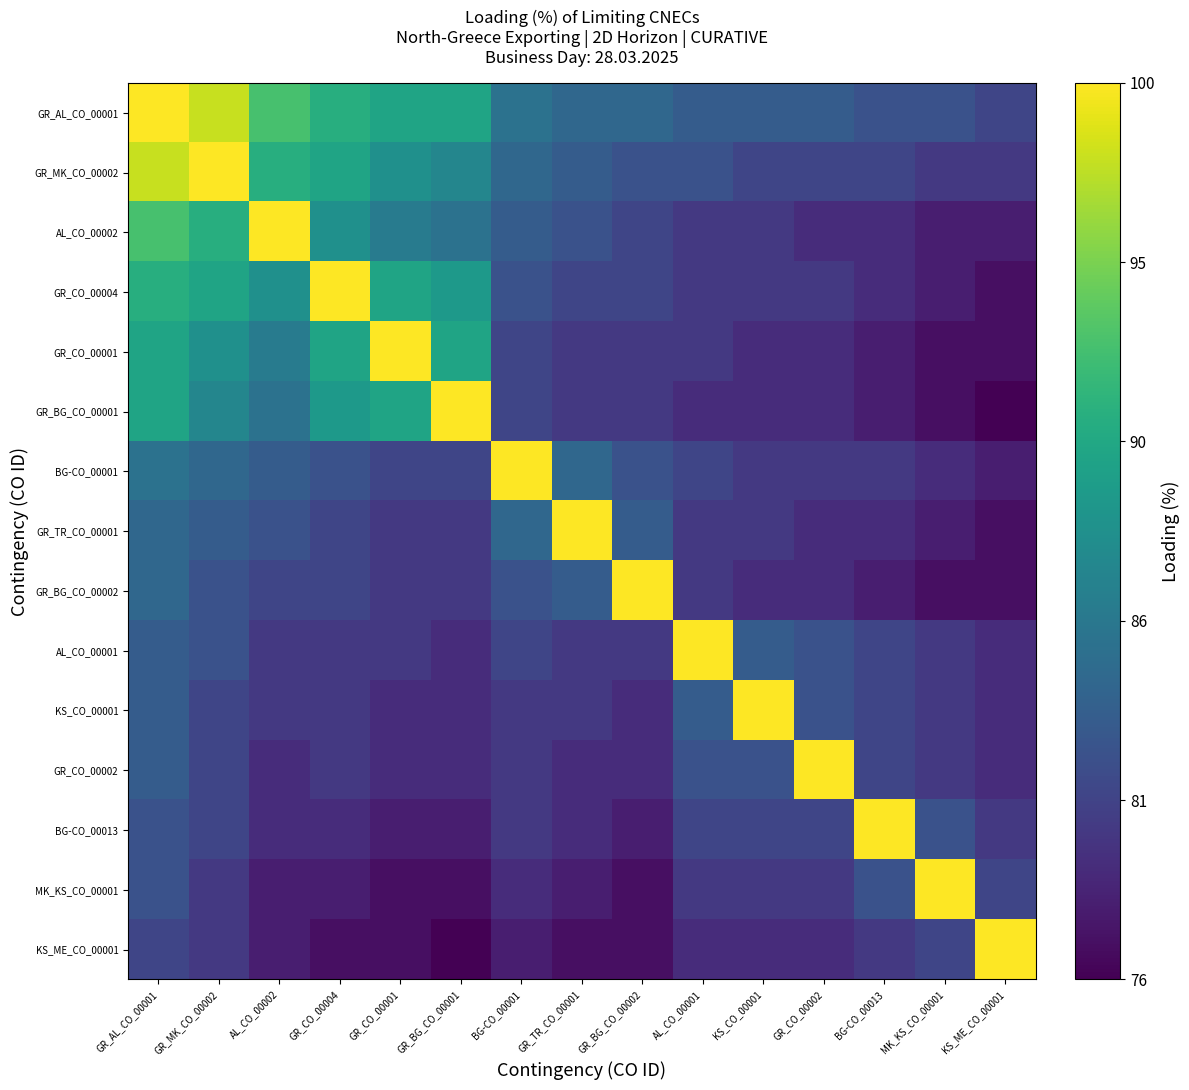

Reading right to left, transcribe all the data shown in this chart.

GR_AL_CO_00001: KS_ME_CO_00001=0.2	MK_KS_CO_00001=0.2	BG-CO_00013=0.2	GR_CO_00002=0.3	KS_CO_00001=0.3	AL_CO_00001=0.3	GR_BG_CO_00002=0.3	GR_TR_CO_00001=0.3	BG-CO_00001=0.4	GR_BG_CO_00001=0.6	GR_CO_00001=0.6	GR_CO_00004=0.6	AL_CO_00002=0.7	GR_MK_CO_00002=0.9	GR_AL_CO_00001=1.0
GR_MK_CO_00002: KS_ME_CO_00001=0.2	MK_KS_CO_00001=0.2	BG-CO_00013=0.2	GR_CO_00002=0.2	KS_CO_00001=0.2	AL_CO_00001=0.2	GR_BG_CO_00002=0.2	GR_TR_CO_00001=0.3	BG-CO_00001=0.3	GR_BG_CO_00001=0.5	GR_CO_00001=0.5	GR_CO_00004=0.6	AL_CO_00002=0.6	GR_MK_CO_00002=1.0	GR_AL_CO_00001=0.9
AL_CO_00002: KS_ME_CO_00001=0.1	MK_KS_CO_00001=0.1	BG-CO_00013=0.1	GR_CO_00002=0.1	KS_CO_00001=0.2	AL_CO_00001=0.2	GR_BG_CO_00002=0.2	GR_TR_CO_00001=0.2	BG-CO_00001=0.3	GR_BG_CO_00001=0.4	GR_CO_00001=0.4	GR_CO_00004=0.5	AL_CO_00002=1.0	GR_MK_CO_00002=0.6	GR_AL_CO_00001=0.7
GR_CO_00004: KS_ME_CO_00001=0.0	MK_KS_CO_00001=0.1	BG-CO_00013=0.1	GR_CO_00002=0.2	KS_CO_00001=0.2	AL_CO_00001=0.2	GR_BG_CO_00002=0.2	GR_TR_CO_00001=0.2	BG-CO_00001=0.2	GR_BG_CO_00001=0.5	GR_CO_00001=0.6	GR_CO_00004=1.0	AL_CO_00002=0.5	GR_MK_CO_00002=0.6	GR_AL_CO_00001=0.6
GR_CO_00001: KS_ME_CO_00001=0.0	MK_KS_CO_00001=0.0	BG-CO_00013=0.1	GR_CO_00002=0.1	KS_CO_00001=0.1	AL_CO_00001=0.2	GR_BG_CO_00002=0.2	GR_TR_CO_00001=0.2	BG-CO_00001=0.2	GR_BG_CO_00001=0.6	GR_CO_00001=1.0	GR_CO_00004=0.6	AL_CO_00002=0.4	GR_MK_CO_00002=0.5	GR_AL_CO_00001=0.6
GR_BG_CO_00001: KS_ME_CO_00001=0.0	MK_KS_CO_00001=0.0	BG-CO_00013=0.1	GR_CO_00002=0.1	KS_CO_00001=0.1	AL_CO_00001=0.1	GR_BG_CO_00002=0.2	GR_TR_CO_00001=0.2	BG-CO_00001=0.2	GR_BG_CO_00001=1.0	GR_CO_00001=0.6	GR_CO_00004=0.5	AL_CO_00002=0.4	GR_MK_CO_00002=0.5	GR_AL_CO_00001=0.6
BG-CO_00001: KS_ME_CO_00001=0.1	MK_KS_CO_00001=0.1	BG-CO_00013=0.2	GR_CO_00002=0.2	KS_CO_00001=0.2	AL_CO_00001=0.2	GR_BG_CO_00002=0.2	GR_TR_CO_00001=0.3	BG-CO_00001=1.0	GR_BG_CO_00001=0.2	GR_CO_00001=0.2	GR_CO_00004=0.2	AL_CO_00002=0.3	GR_MK_CO_00002=0.3	GR_AL_CO_00001=0.4
GR_TR_CO_00001: KS_ME_CO_00001=0.0	MK_KS_CO_00001=0.1	BG-CO_00013=0.1	GR_CO_00002=0.1	KS_CO_00001=0.2	AL_CO_00001=0.2	GR_BG_CO_00002=0.3	GR_TR_CO_00001=1.0	BG-CO_00001=0.3	GR_BG_CO_00001=0.2	GR_CO_00001=0.2	GR_CO_00004=0.2	AL_CO_00002=0.2	GR_MK_CO_00002=0.3	GR_AL_CO_00001=0.3
GR_BG_CO_00002: KS_ME_CO_00001=0.0	MK_KS_CO_00001=0.0	BG-CO_00013=0.1	GR_CO_00002=0.1	KS_CO_00001=0.1	AL_CO_00001=0.2	GR_BG_CO_00002=1.0	GR_TR_CO_00001=0.3	BG-CO_00001=0.2	GR_BG_CO_00001=0.2	GR_CO_00001=0.2	GR_CO_00004=0.2	AL_CO_00002=0.2	GR_MK_CO_00002=0.2	GR_AL_CO_00001=0.3
AL_CO_00001: KS_ME_CO_00001=0.1	MK_KS_CO_00001=0.2	BG-CO_00013=0.2	GR_CO_00002=0.2	KS_CO_00001=0.3	AL_CO_00001=1.0	GR_BG_CO_00002=0.2	GR_TR_CO_00001=0.2	BG-CO_00001=0.2	GR_BG_CO_00001=0.1	GR_CO_00001=0.2	GR_CO_00004=0.2	AL_CO_00002=0.2	GR_MK_CO_00002=0.2	GR_AL_CO_00001=0.3
KS_CO_00001: KS_ME_CO_00001=0.1	MK_KS_CO_00001=0.2	BG-CO_00013=0.2	GR_CO_00002=0.2	KS_CO_00001=1.0	AL_CO_00001=0.3	GR_BG_CO_00002=0.1	GR_TR_CO_00001=0.2	BG-CO_00001=0.2	GR_BG_CO_00001=0.1	GR_CO_00001=0.1	GR_CO_00004=0.2	AL_CO_00002=0.2	GR_MK_CO_00002=0.2	GR_AL_CO_00001=0.3
GR_CO_00002: KS_ME_CO_00001=0.1	MK_KS_CO_00001=0.2	BG-CO_00013=0.2	GR_CO_00002=1.0	KS_CO_00001=0.2	AL_CO_00001=0.2	GR_BG_CO_00002=0.1	GR_TR_CO_00001=0.1	BG-CO_00001=0.2	GR_BG_CO_00001=0.1	GR_CO_00001=0.1	GR_CO_00004=0.2	AL_CO_00002=0.1	GR_MK_CO_00002=0.2	GR_AL_CO_00001=0.3
BG-CO_00013: KS_ME_CO_00001=0.2	MK_KS_CO_00001=0.2	BG-CO_00013=1.0	GR_CO_00002=0.2	KS_CO_00001=0.2	AL_CO_00001=0.2	GR_BG_CO_00002=0.1	GR_TR_CO_00001=0.1	BG-CO_00001=0.2	GR_BG_CO_00001=0.1	GR_CO_00001=0.1	GR_CO_00004=0.1	AL_CO_00002=0.1	GR_MK_CO_00002=0.2	GR_AL_CO_00001=0.2
MK_KS_CO_00001: KS_ME_CO_00001=0.2	MK_KS_CO_00001=1.0	BG-CO_00013=0.2	GR_CO_00002=0.2	KS_CO_00001=0.2	AL_CO_00001=0.2	GR_BG_CO_00002=0.0	GR_TR_CO_00001=0.1	BG-CO_00001=0.1	GR_BG_CO_00001=0.0	GR_CO_00001=0.0	GR_CO_00004=0.1	AL_CO_00002=0.1	GR_MK_CO_00002=0.2	GR_AL_CO_00001=0.2
KS_ME_CO_00001: KS_ME_CO_00001=1.0	MK_KS_CO_00001=0.2	BG-CO_00013=0.2	GR_CO_00002=0.1	KS_CO_00001=0.1	AL_CO_00001=0.1	GR_BG_CO_00002=0.0	GR_TR_CO_00001=0.0	BG-CO_00001=0.1	GR_BG_CO_00001=0.0	GR_CO_00001=0.0	GR_CO_00004=0.0	AL_CO_00002=0.1	GR_MK_CO_00002=0.2	GR_AL_CO_00001=0.2